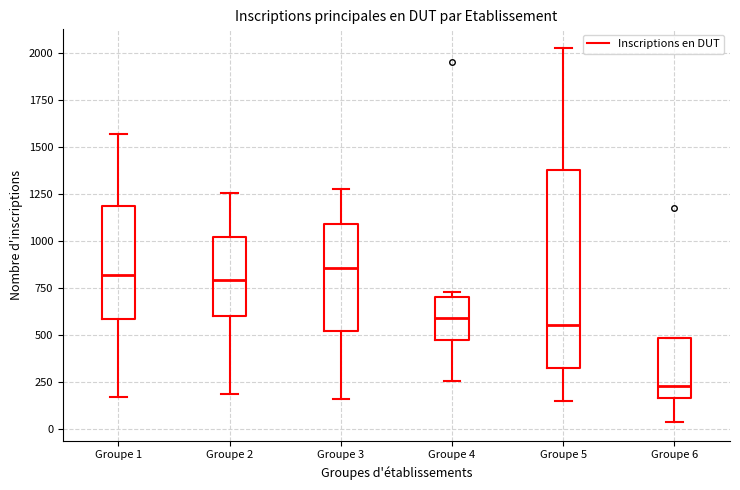

Reading left to right, read every box against the y-axis: the position of its median line, the range the box covers, and the ends of its whiskers. The values are not printed on the chart, so give them approximately, as read against the axis.

Groupe 1: median 800, box 600 to 1200, whiskers 150 to 1550
Groupe 2: median 800, box 600 to 1000, whiskers 200 to 1250
Groupe 3: median 850, box 500 to 1100, whiskers 150 to 1300
Groupe 4: median 600, box 450 to 700, whiskers 250 to 750
Groupe 5: median 550, box 350 to 1400, whiskers 150 to 2050
Groupe 6: median 250, box 150 to 500, whiskers 50 to 500